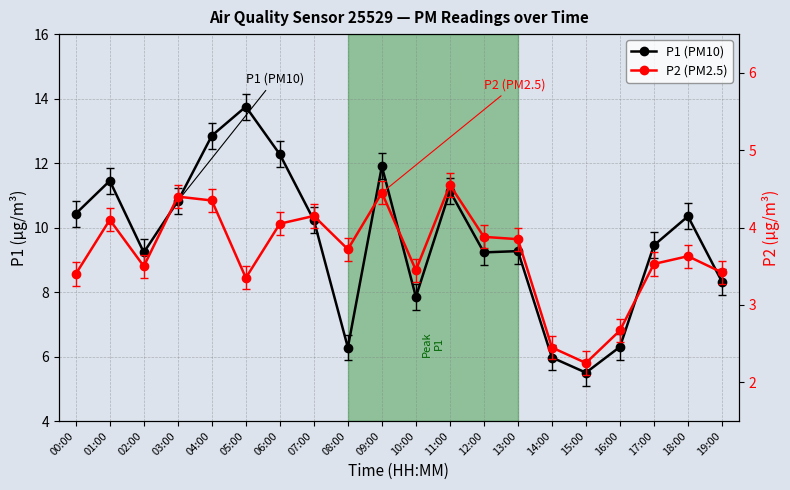

Is this an area chart (filled region under the line)?

No